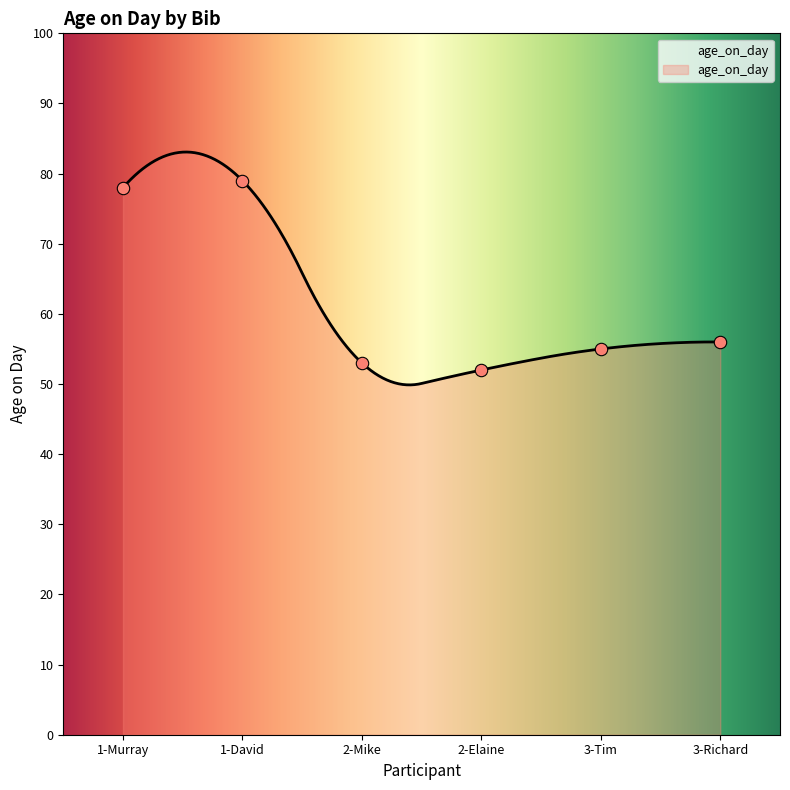

Between 1-Murray and 1-David, which is larger?

1-David